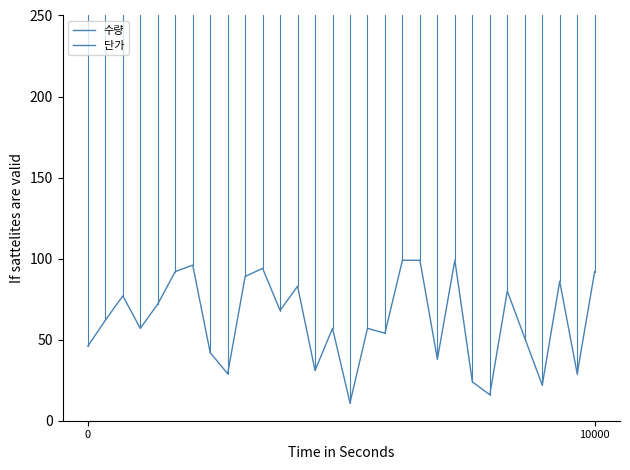

What is the average value of the 단가 series?

6900